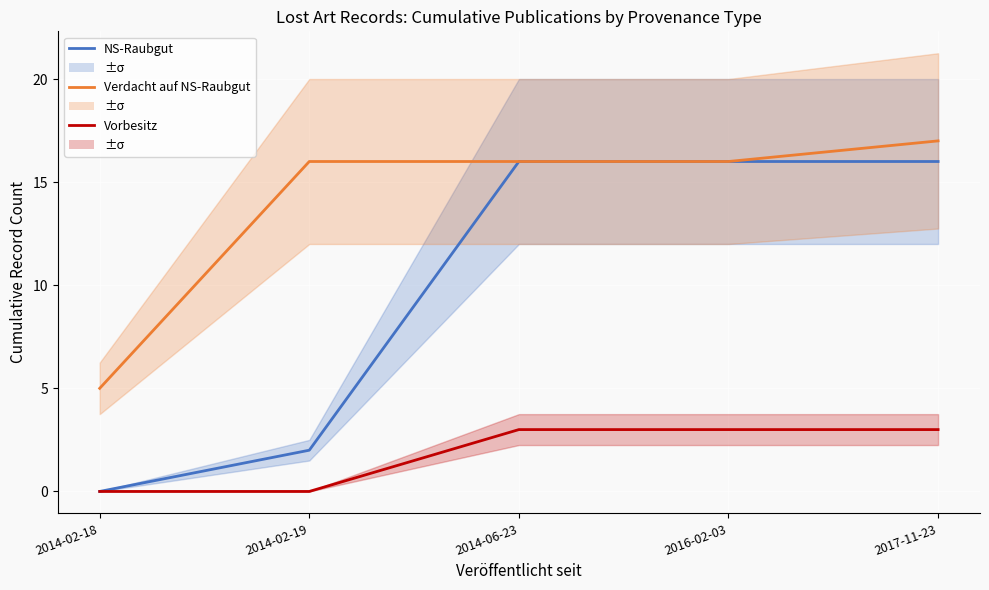

Where does the Verdacht auf NS-Raubgut series first go above 16?

2017-11-23